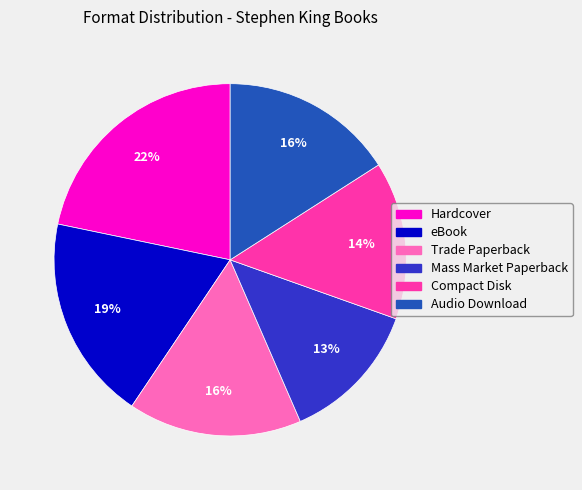

Is there a majority slice in this chart?

No